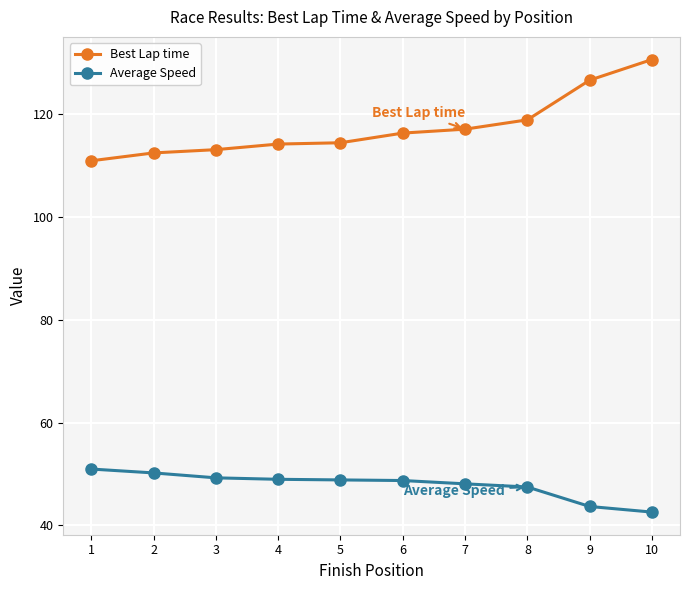

The Average Speed series shows 28.6 at 9. True or false?

False